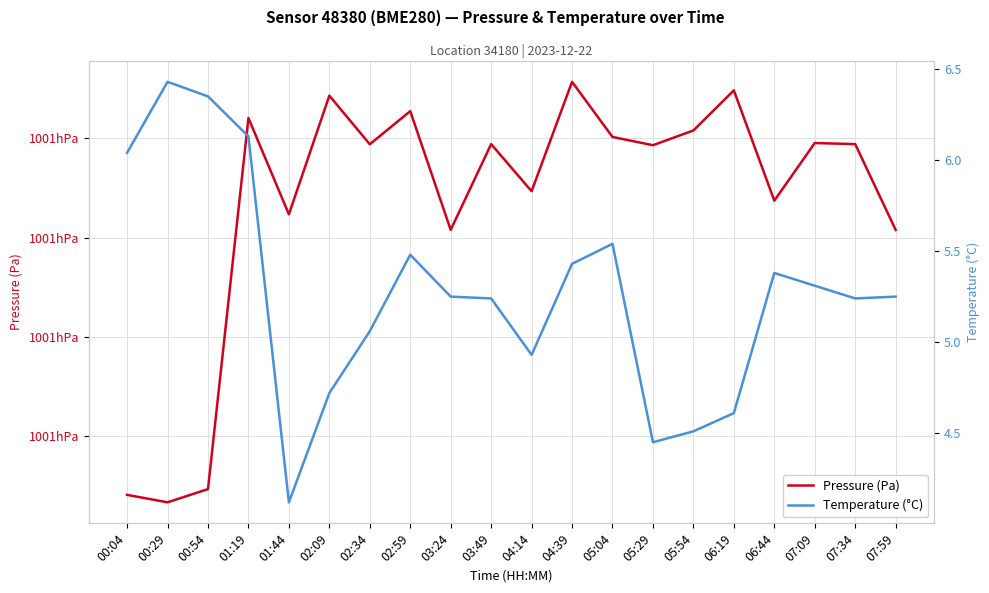

In Pressure (Pa), how many points are higher than both neighbors (excluding endpoints)?

7